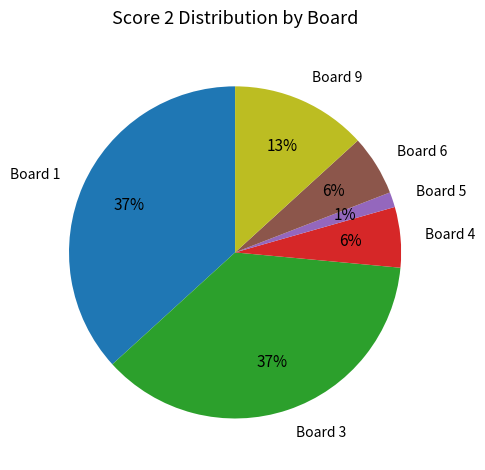

Does any single category account for the majority?

No